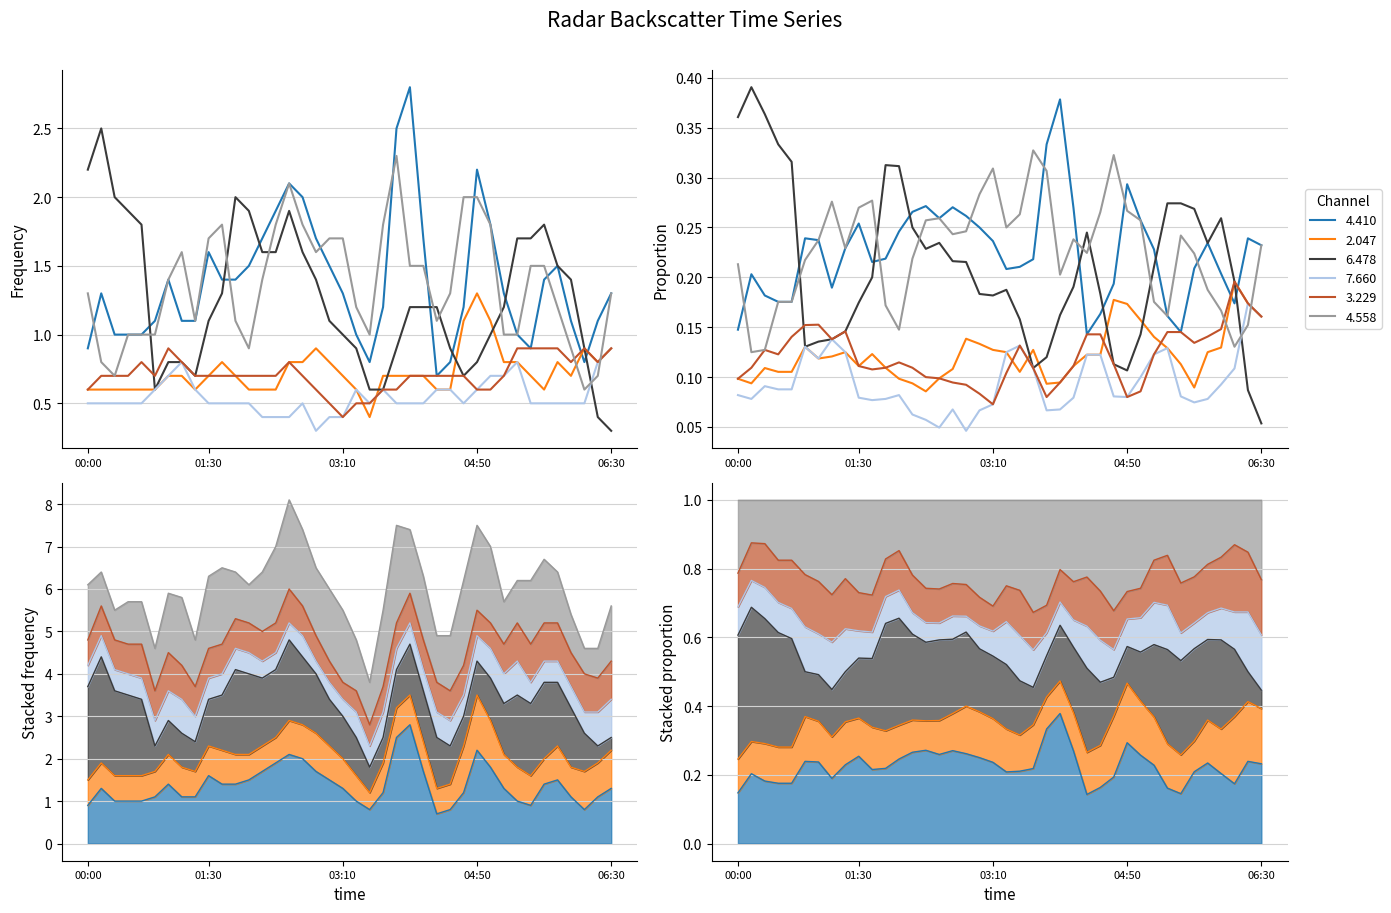

Which category has the lowest value across all series?

06:30